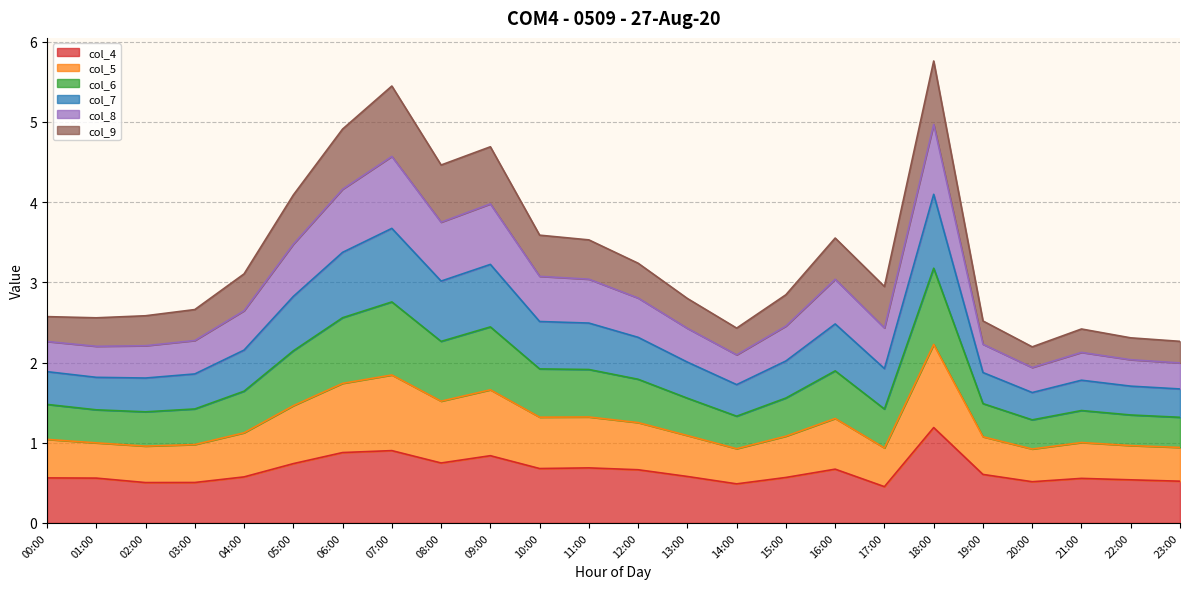

What is the sum of the col_4 values at 20:00 and 11:00?

1.2